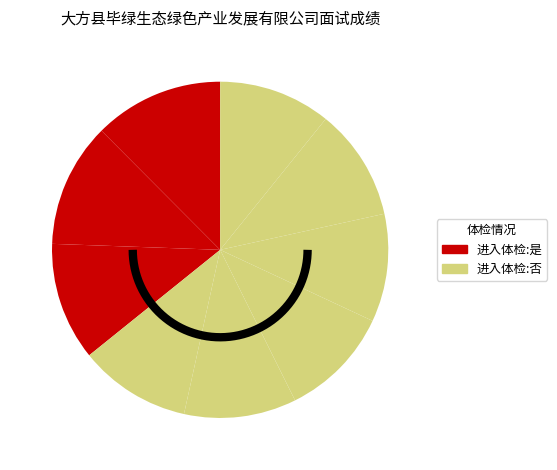

Rank the categories by value from lowest to highest.

张豪, 陈群, 丁琴, 祖玉奎, 陈红, 陈梅, 王雪, 彭秀琴, 李晓兰